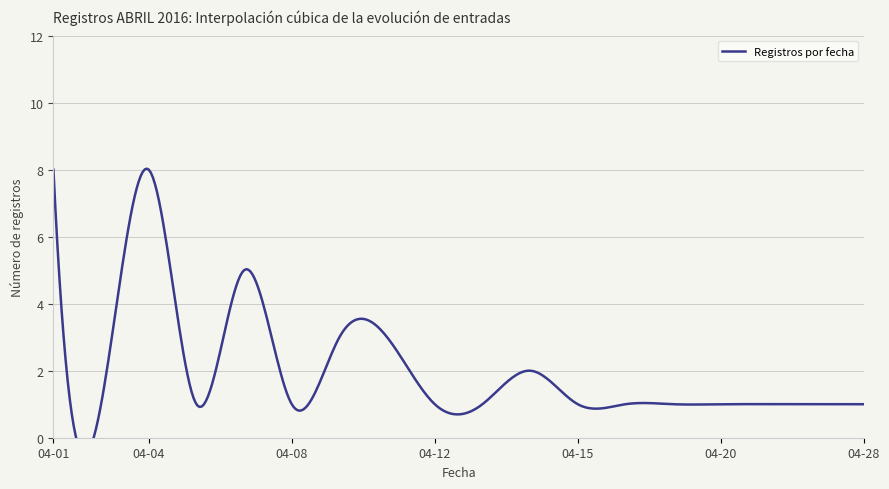

Count the values in the range 1 to 3.

15